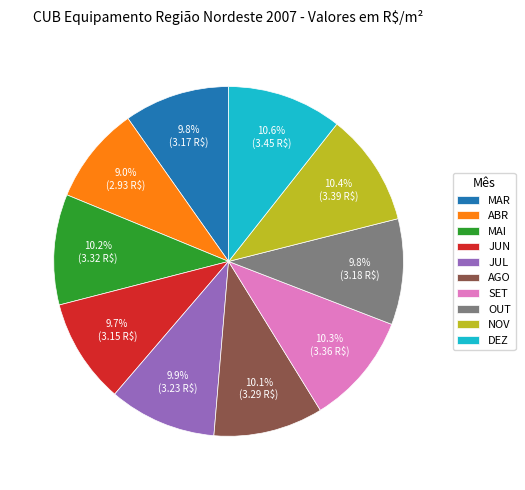

Is OUT the majority of the pie?

No